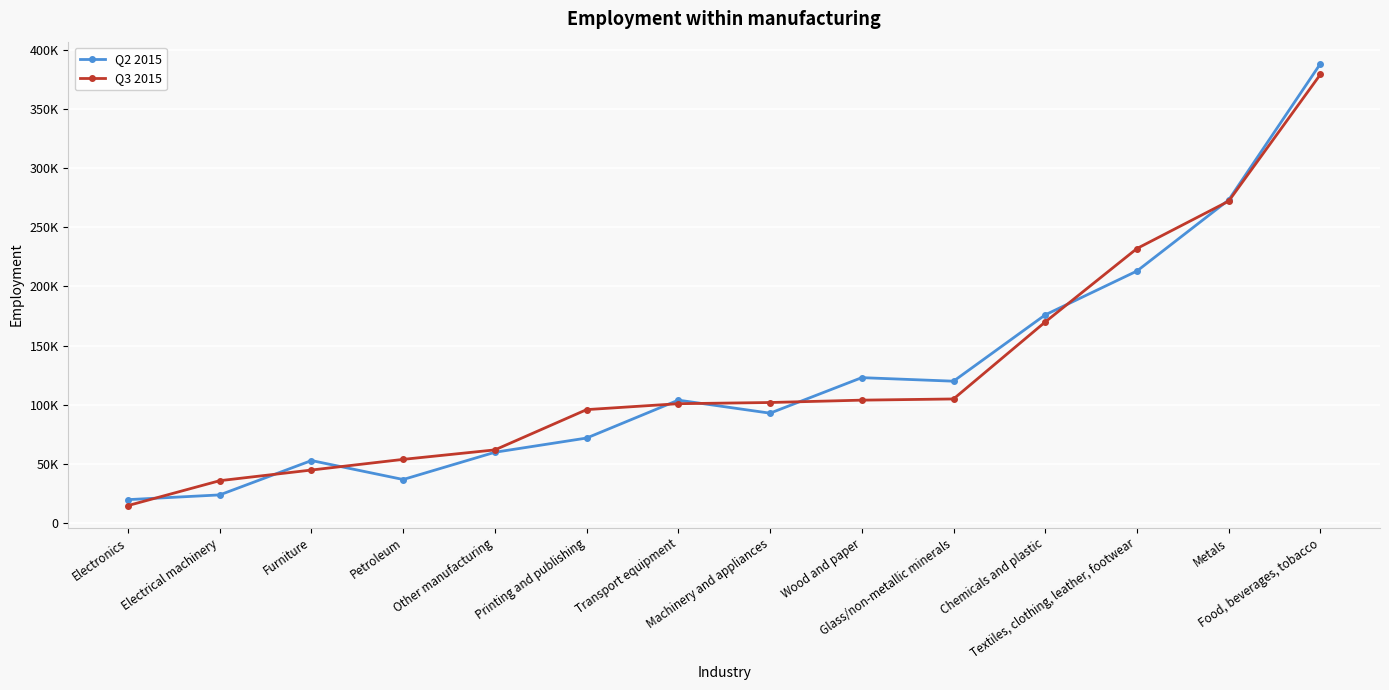

Between which two adjacent categories do Q3 2015 and Q2 2015 first intersect?

Electronics and Electrical machinery